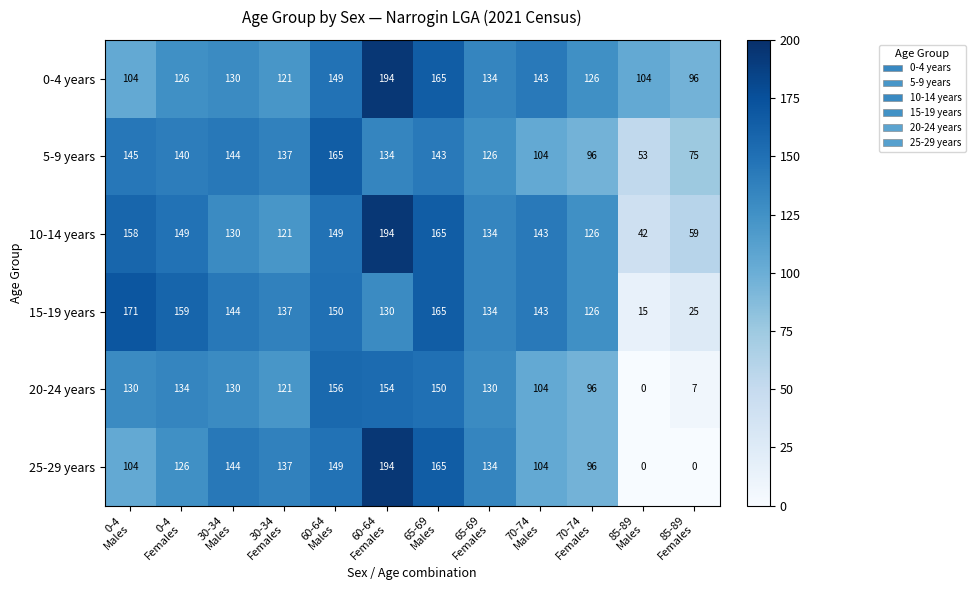

Which series has the largest range (max minus min)?

25-29 years